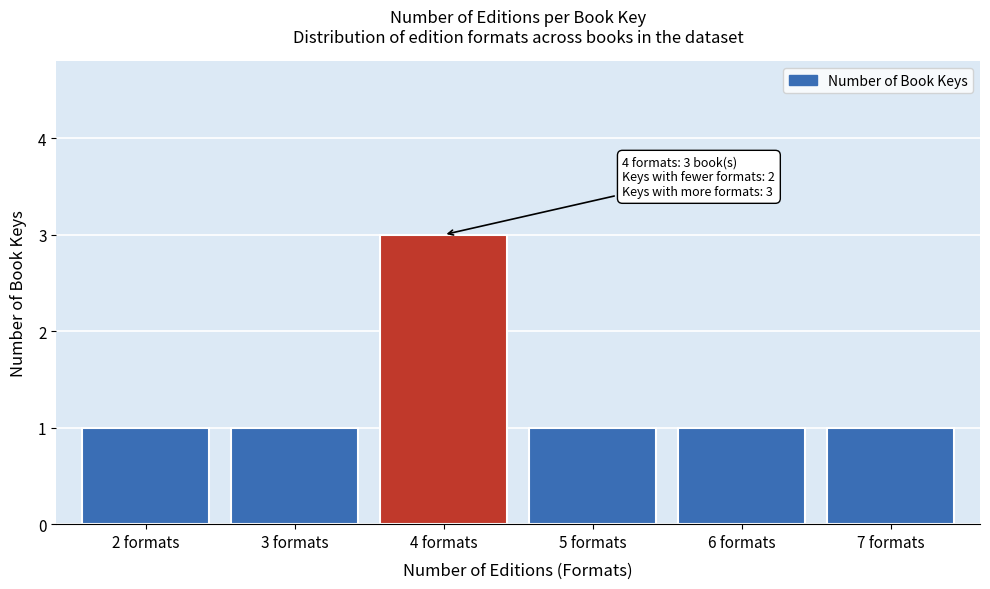

Reading left to right, transcribe all the data shown in this chart.

1	1	3	1	1	1